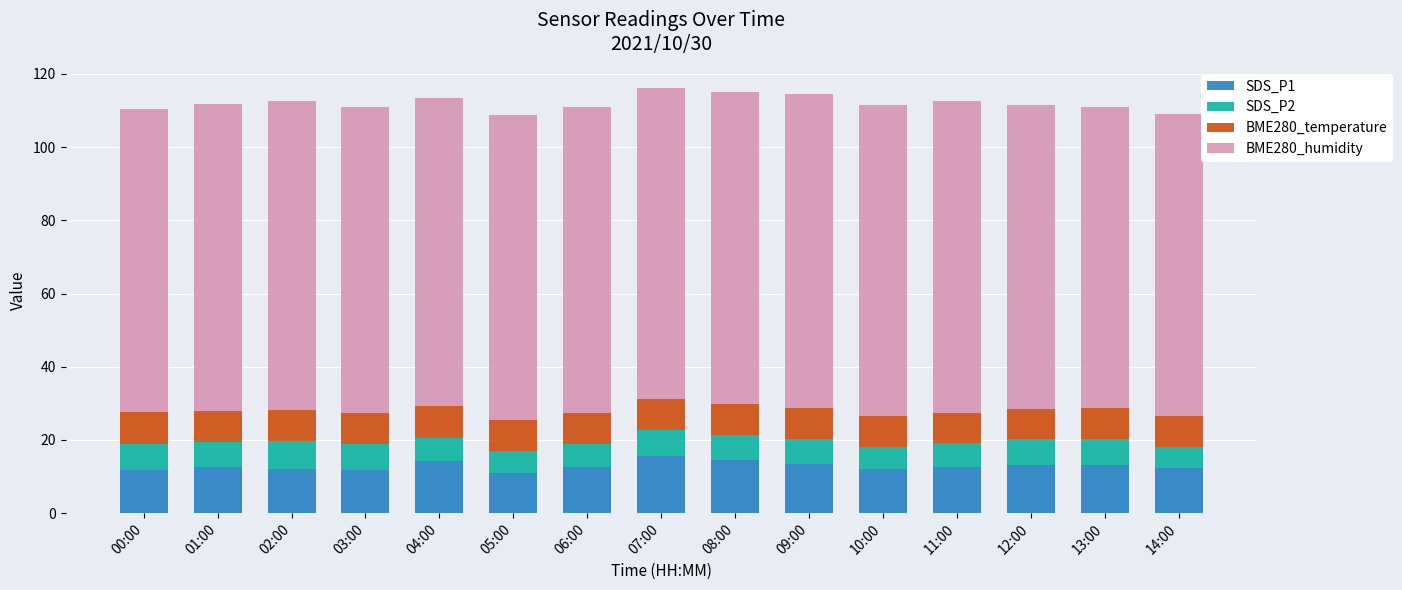

The SDS_P1 series shows 7.7 at 14:00. True or false?

False